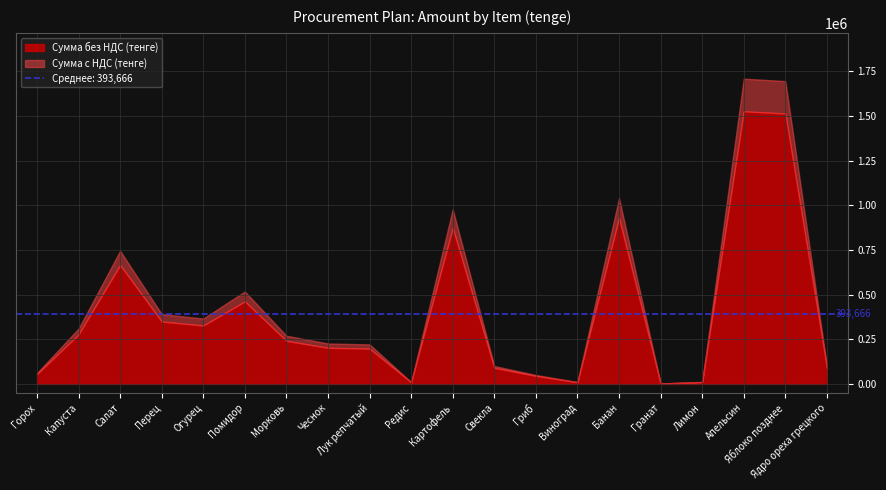

What is the value of the Сумма с НДС (тенге) point at the 9th from the left?

221424